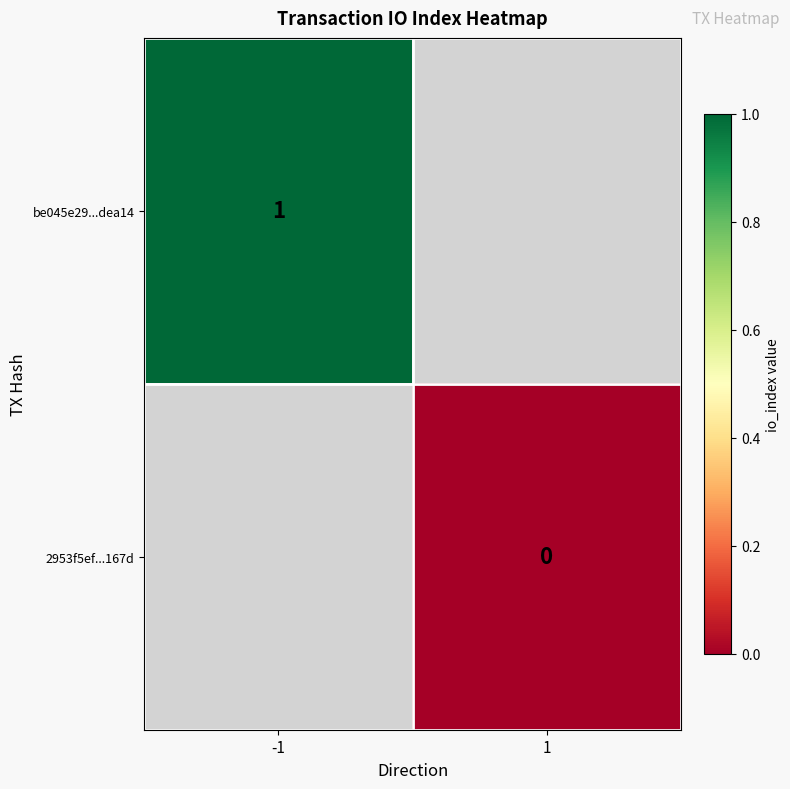

True or false: be045e29...dea14 has a value of 2 at -1.

False